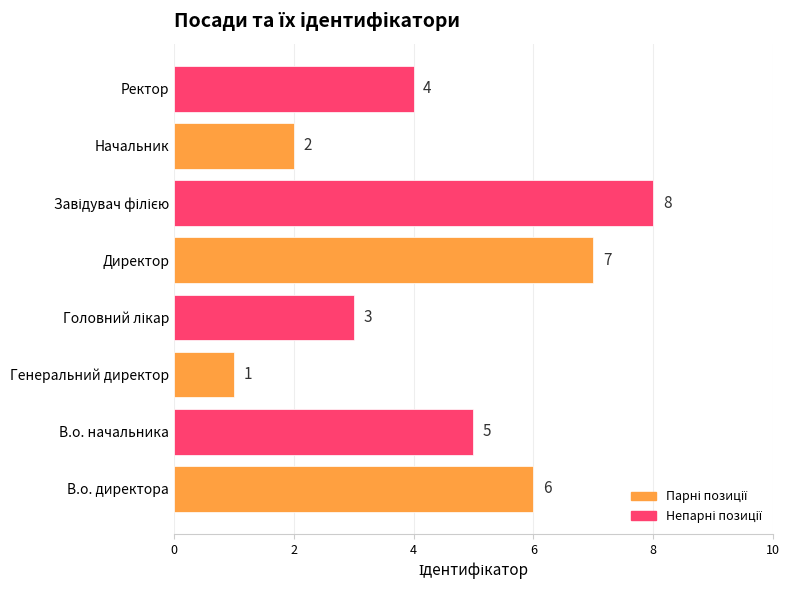

Reading top to bottom, transcribe all the data shown in this chart.

4	2	8	7	3	1	5	6